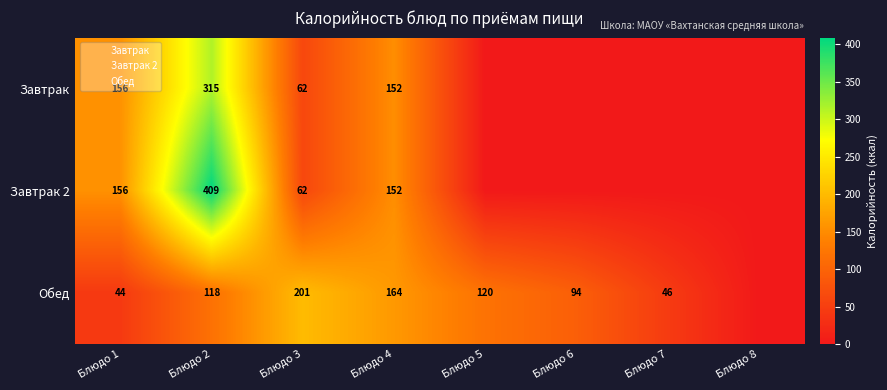

At Блюдо 5, list the series in order from largest to smallest.

Обед, Завтрак, Завтрак 2